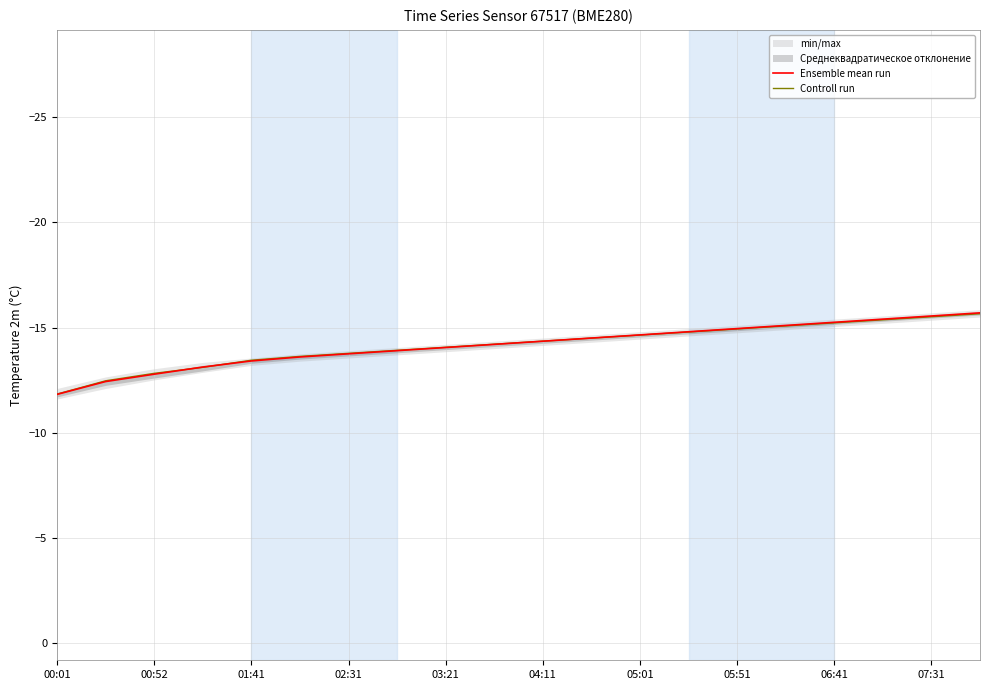

At how many categories does at least one series exceed -13?

3